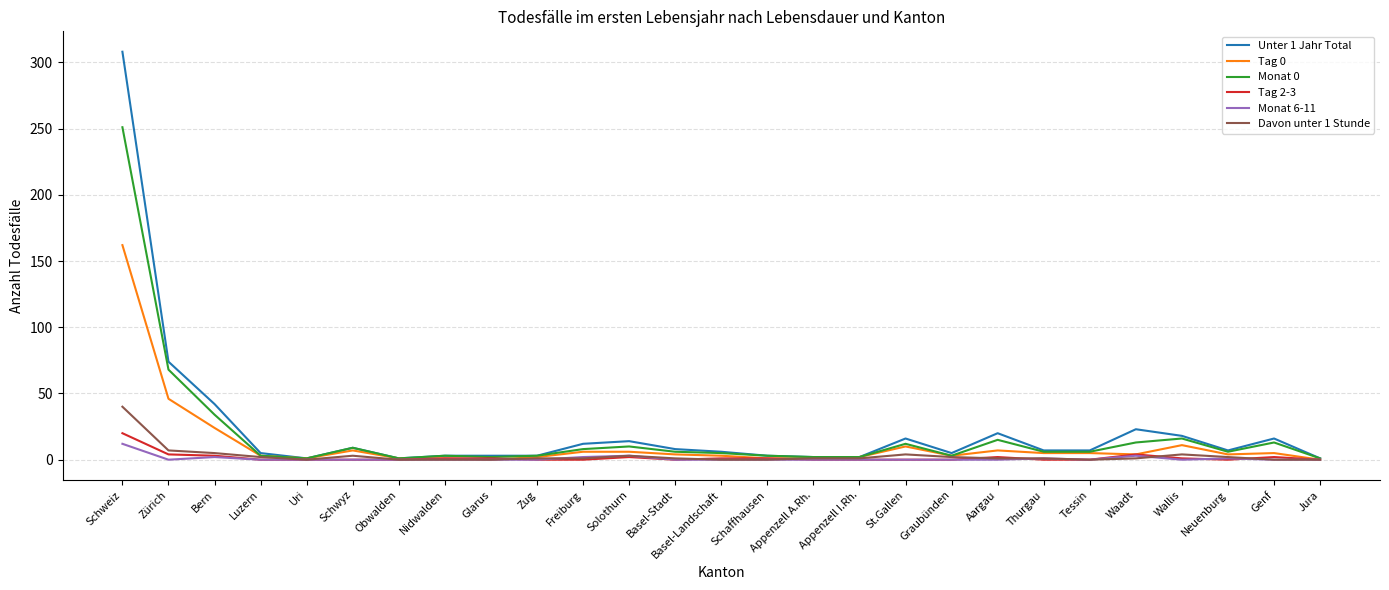

Which series changed the most between Bern and Tessin?

Unter 1 Jahr Total